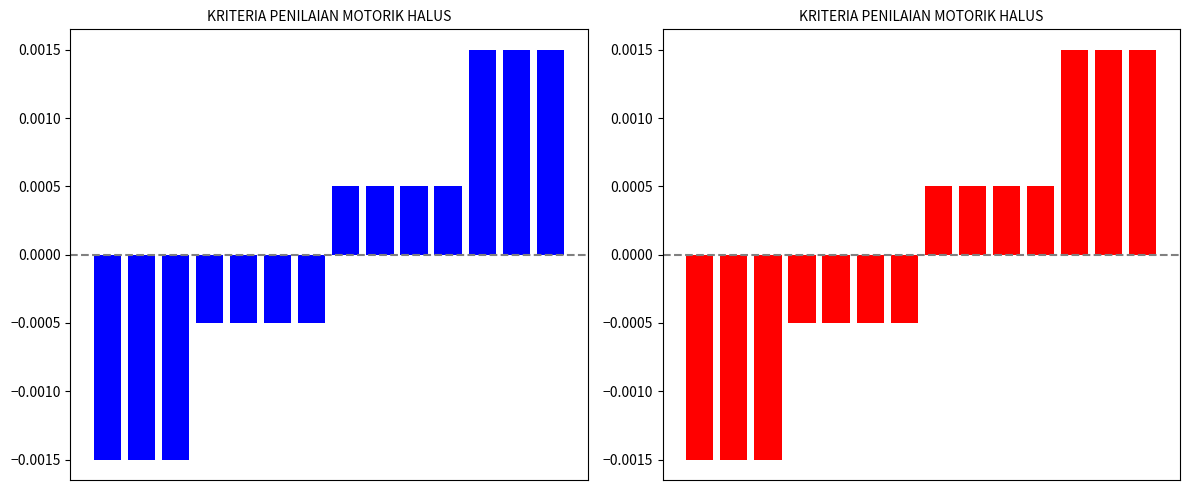

How many categories are shown in the chart?

14